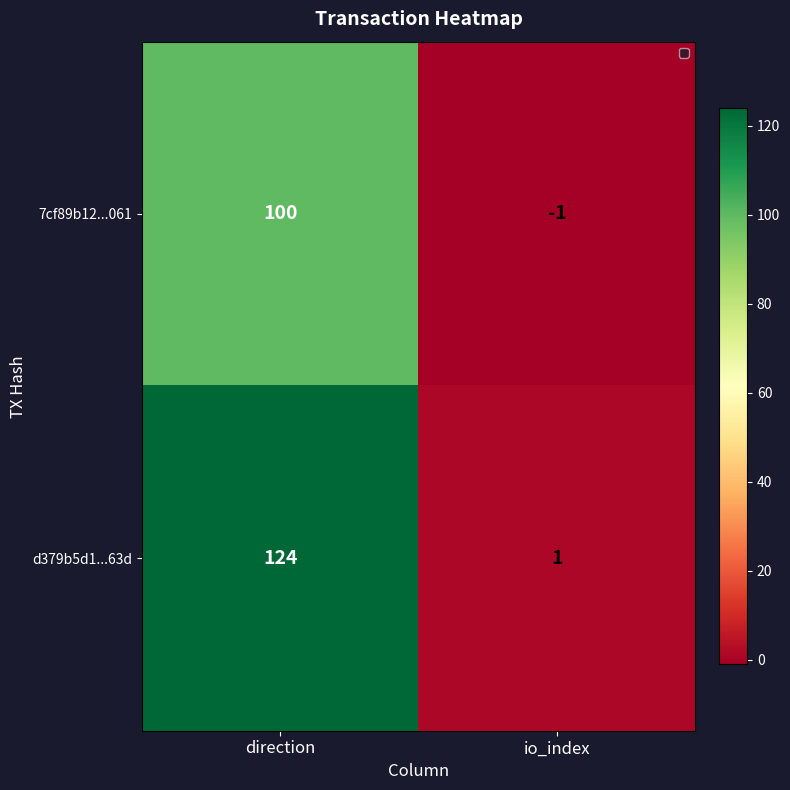

What is the sum of all d379b5d1...63d values?

125